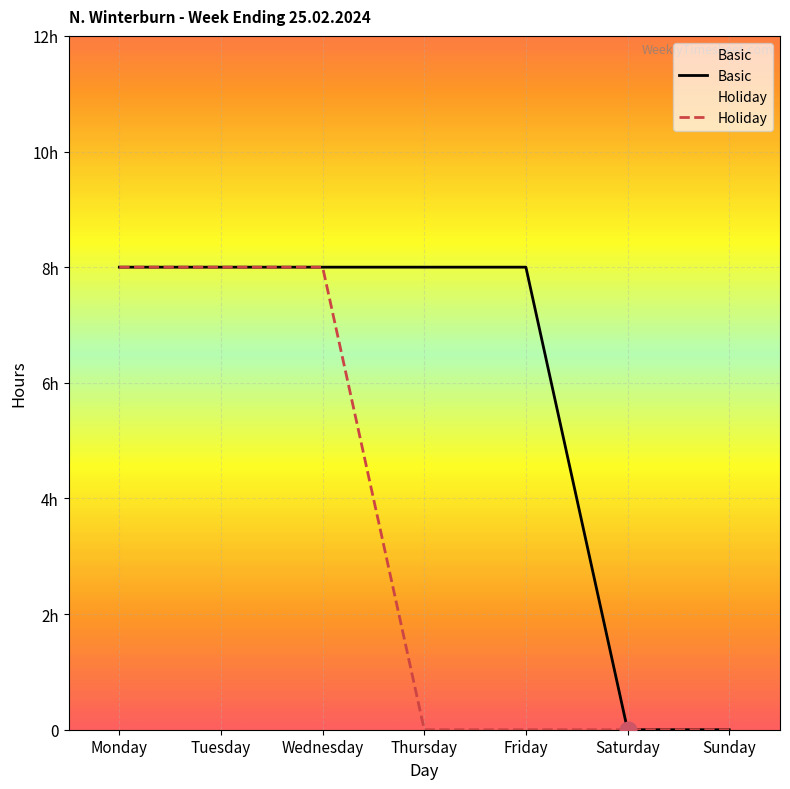

Reading left to right, transcribe all the data shown in this chart.

Basic: Monday=8	Tuesday=8	Wednesday=8	Thursday=8	Friday=8	Saturday=0	Sunday=0
Holiday: Monday=8	Tuesday=8	Wednesday=8	Thursday=0	Friday=0	Saturday=0	Sunday=0